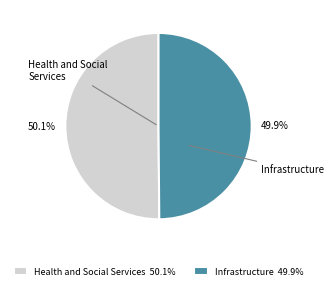

What is the ratio of the value at Health and Social Services to the value at Infrastructure?

1.0